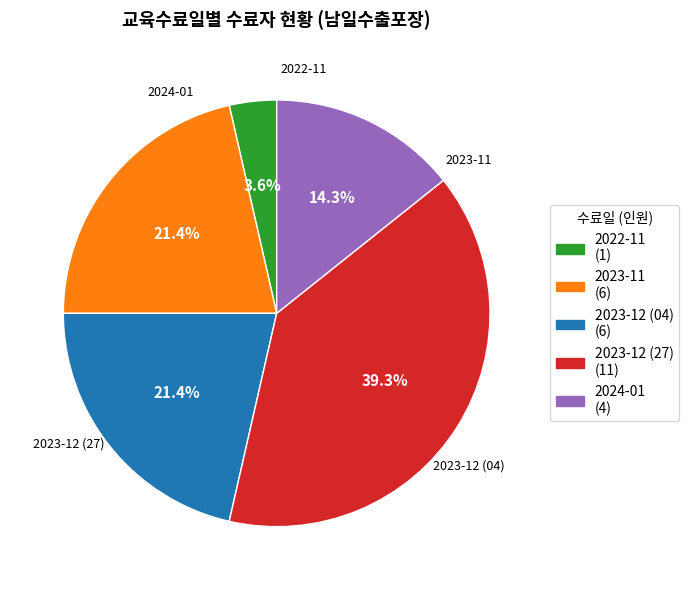

To the nearest percent, what is the average slice percentage?

20%